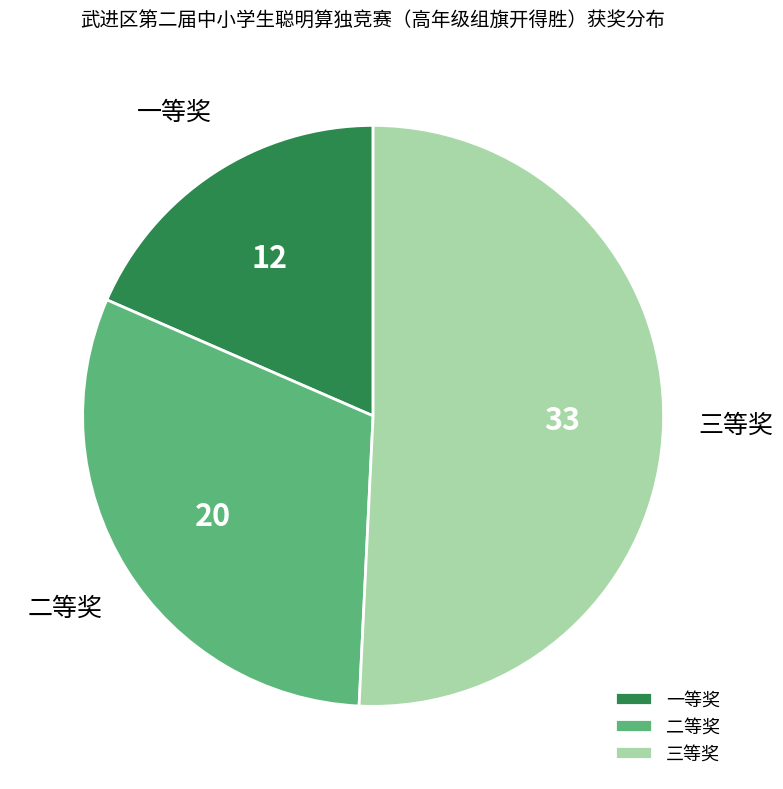

Rank the categories by value from highest to lowest.

三等奖, 二等奖, 一等奖